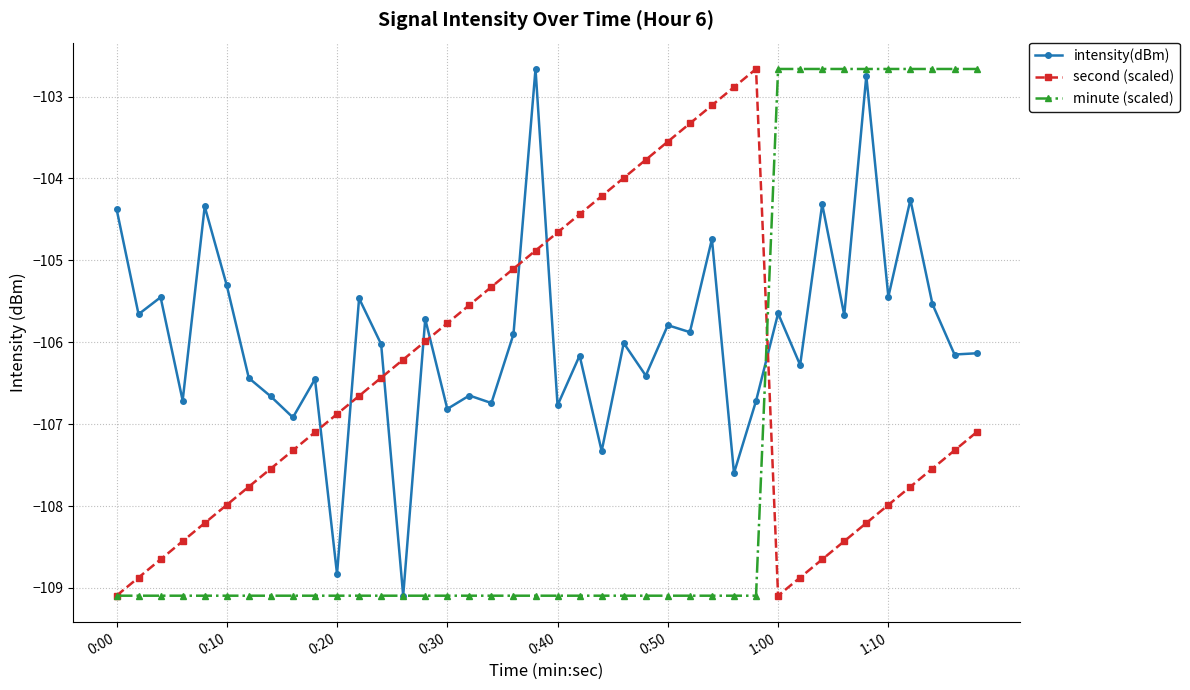

What are all the series names shown in the legend?

intensity(dBm), second (scaled), minute (scaled)